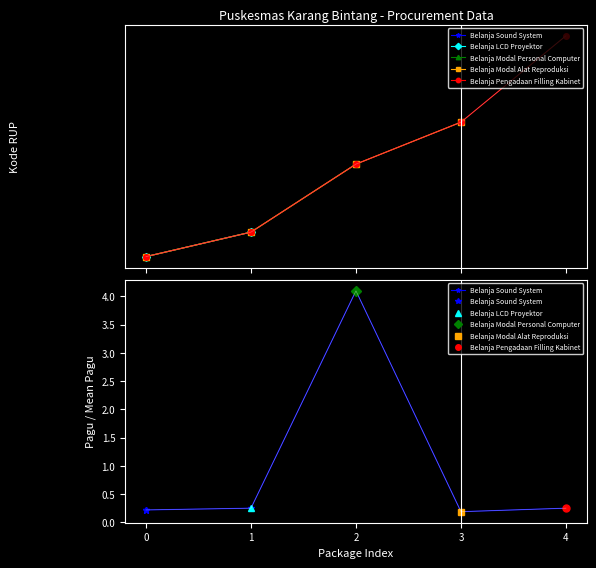

How many lines are shown in the chart?

2